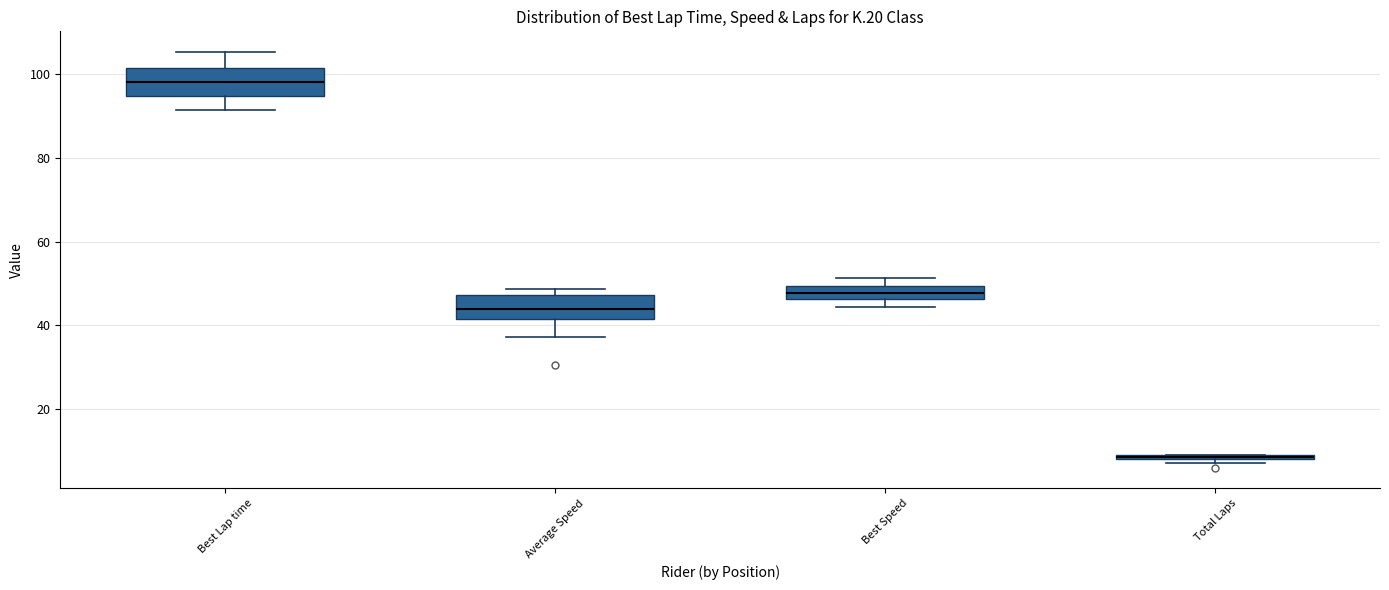

Where does the upper whisker of the box for Best Lap time end on the y-axis? The values are not printed on the chart, so give them approximately, as read against the axis.

106